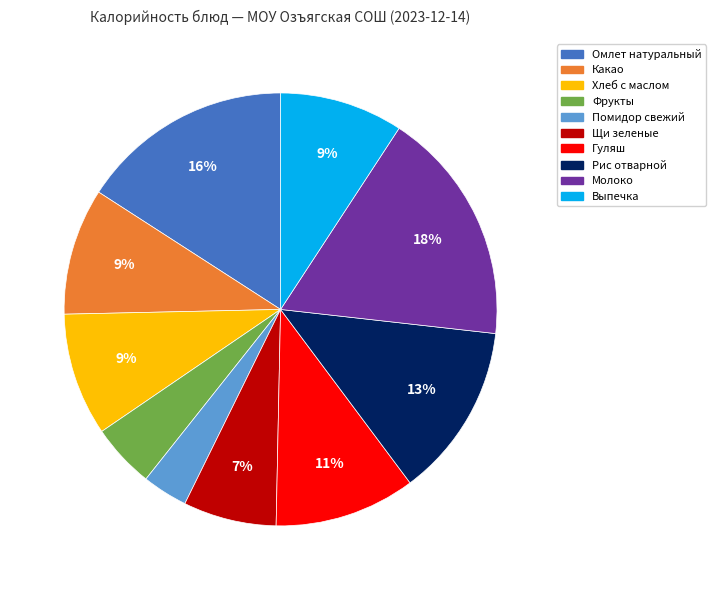

Is it true that Молоко is 9% of the pie?

False